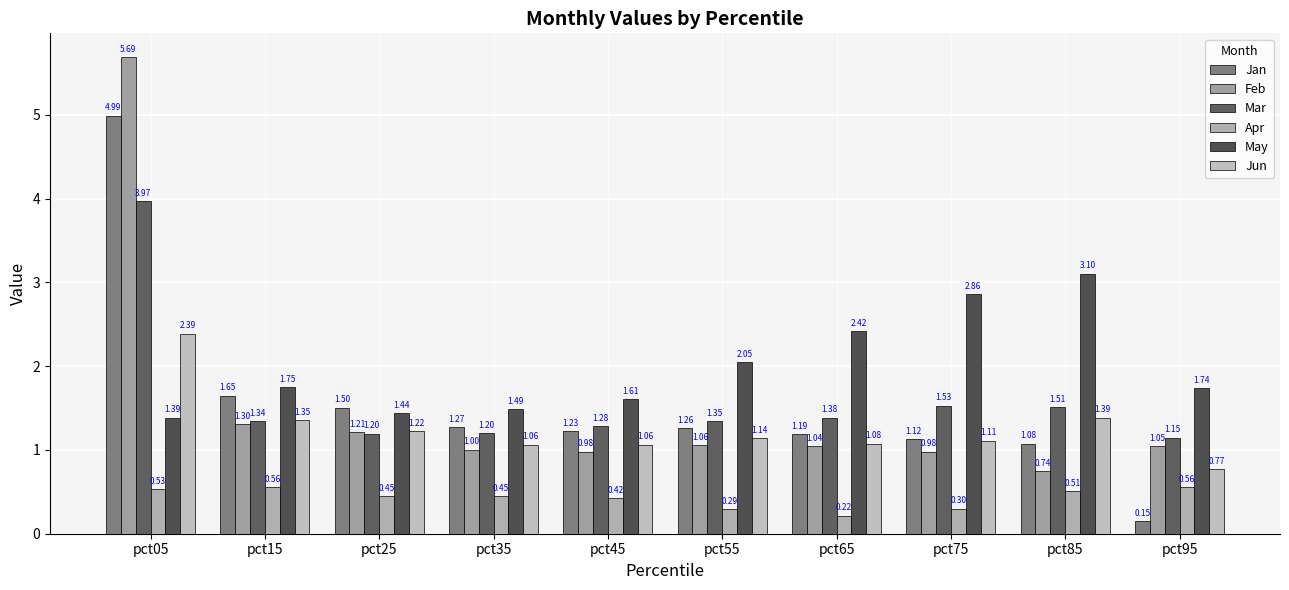

Count the number of data series in this chart.

6